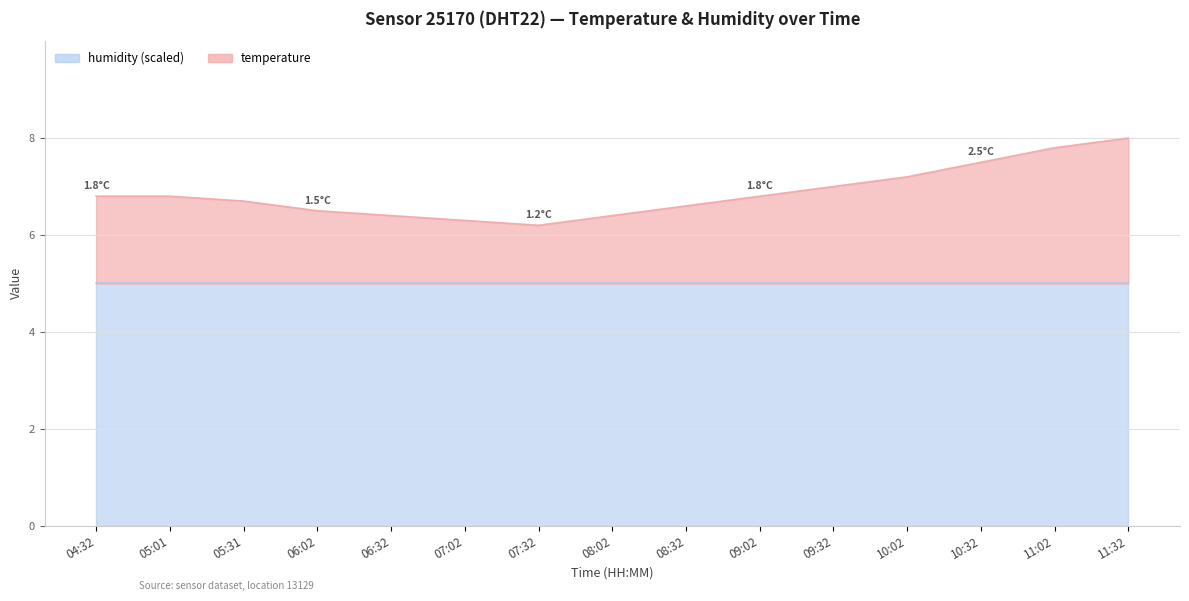

How many categories are shown in the chart?

15